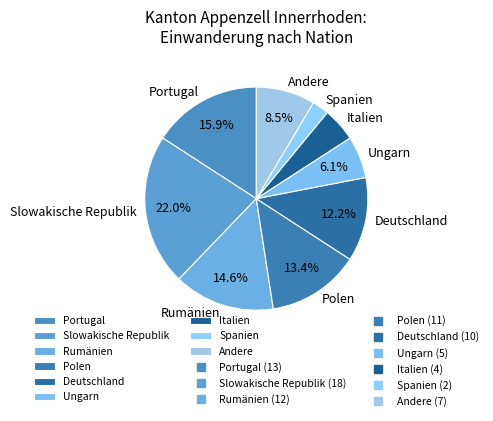

Which slice is the smallest?

Spanien